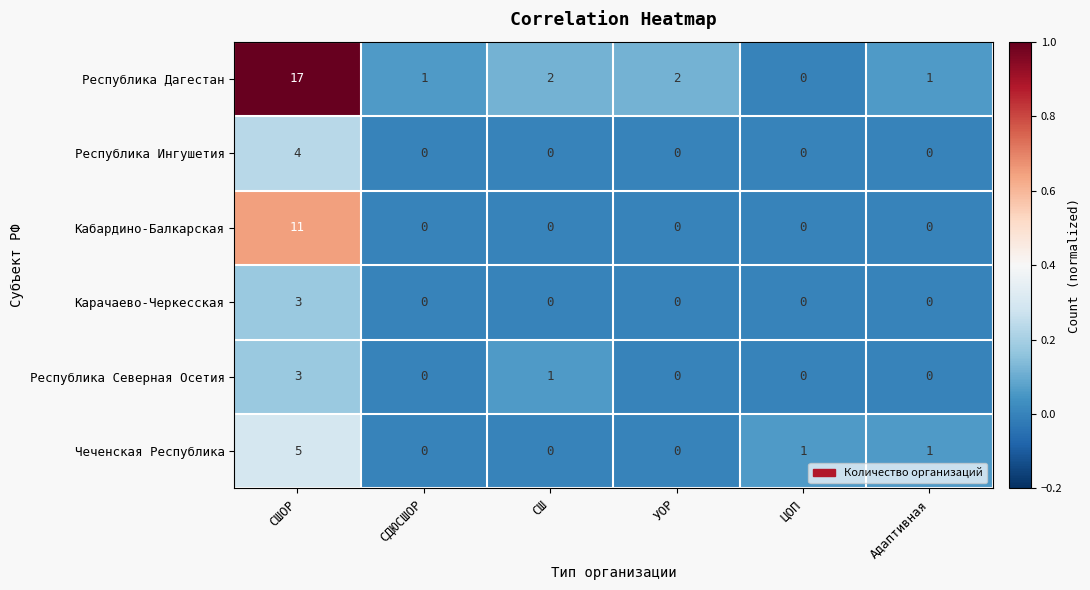

How many data points in Республика Северная Осетия are above 0?

2